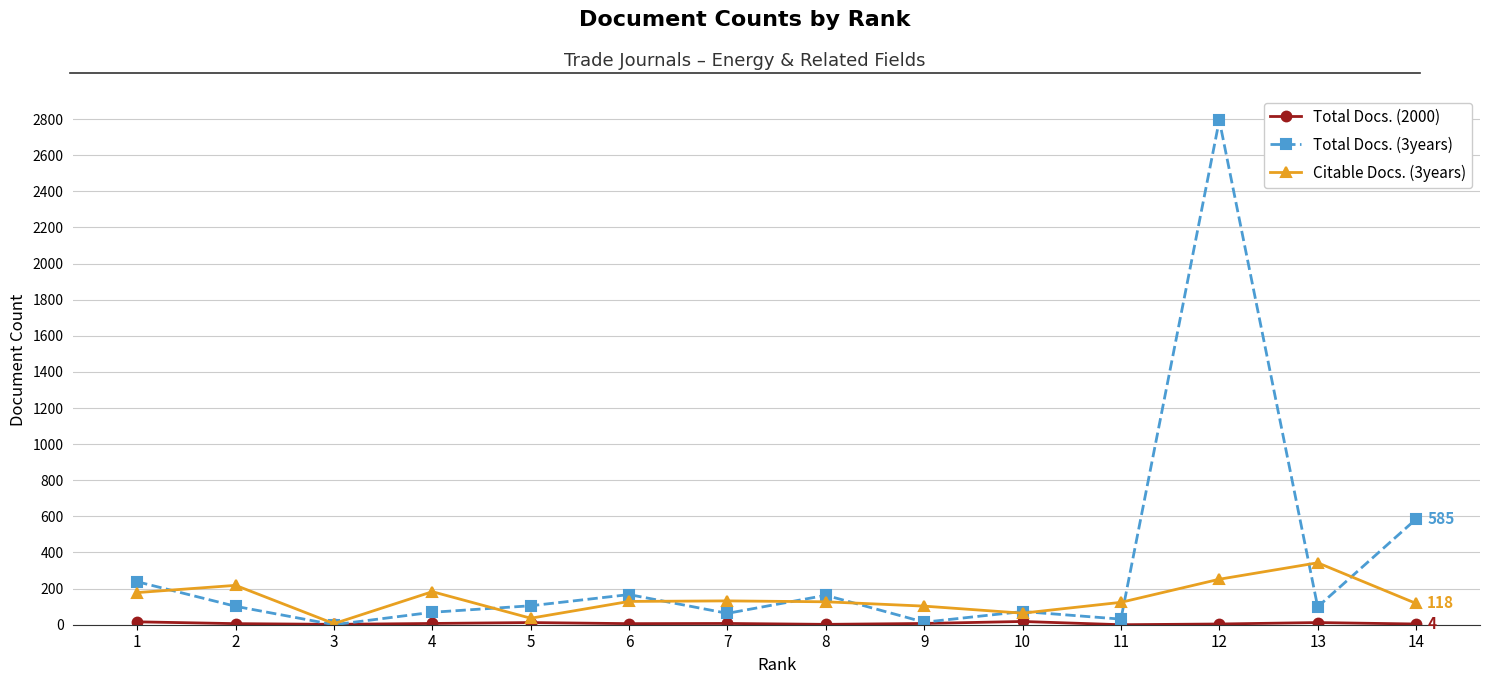

What is the sum of the Total Docs. (3years) values at 4 and 1?

307